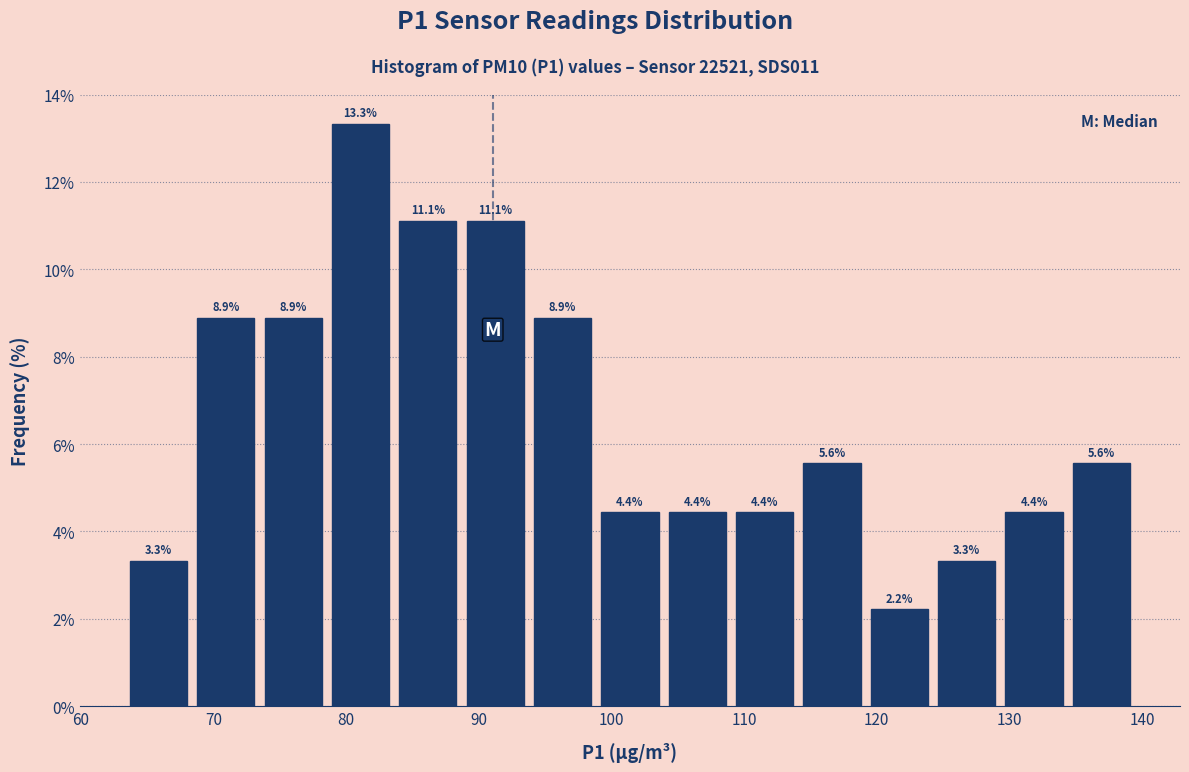

How tall is the bar that spans 124 to 129 on the x-axis? The bar edges are not printed on the chart, so give them approximately, as read against the axis.

3.3